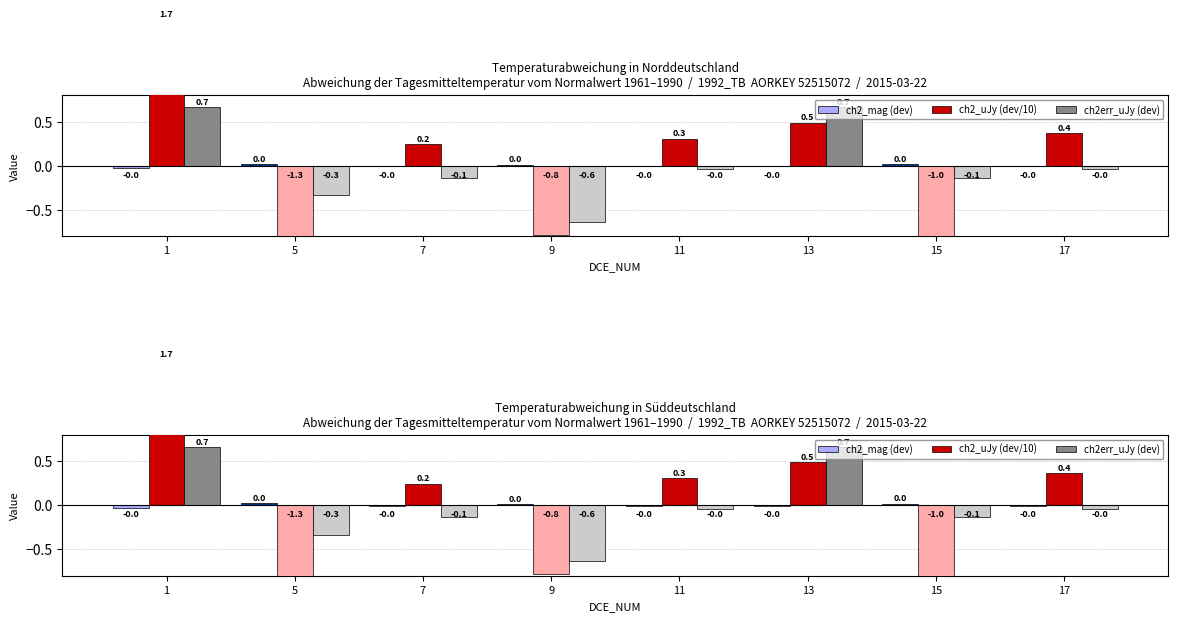

Which series changed the most between 9 and 11?

ch2_uJy (dev/10)